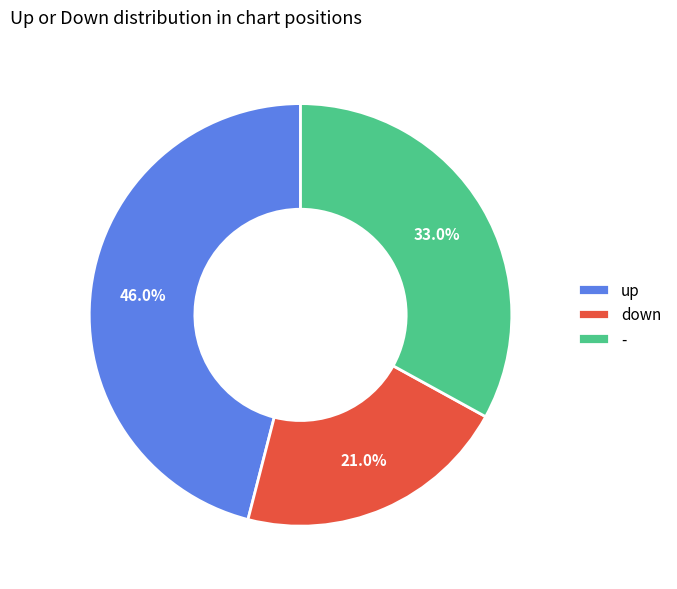

Rank the categories by value from lowest to highest.

down, -, up